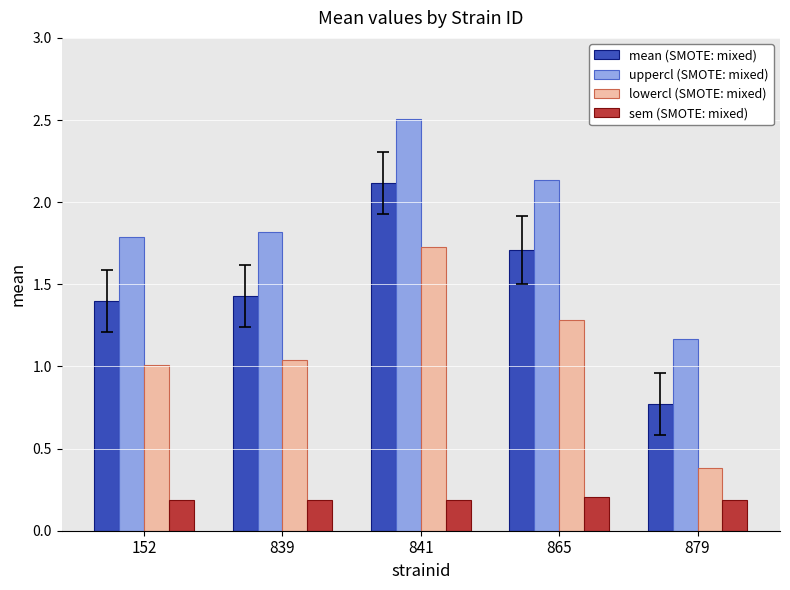

What is the sum of the lowercl (SMOTE: mixed) values at 152 and 839?

2.0